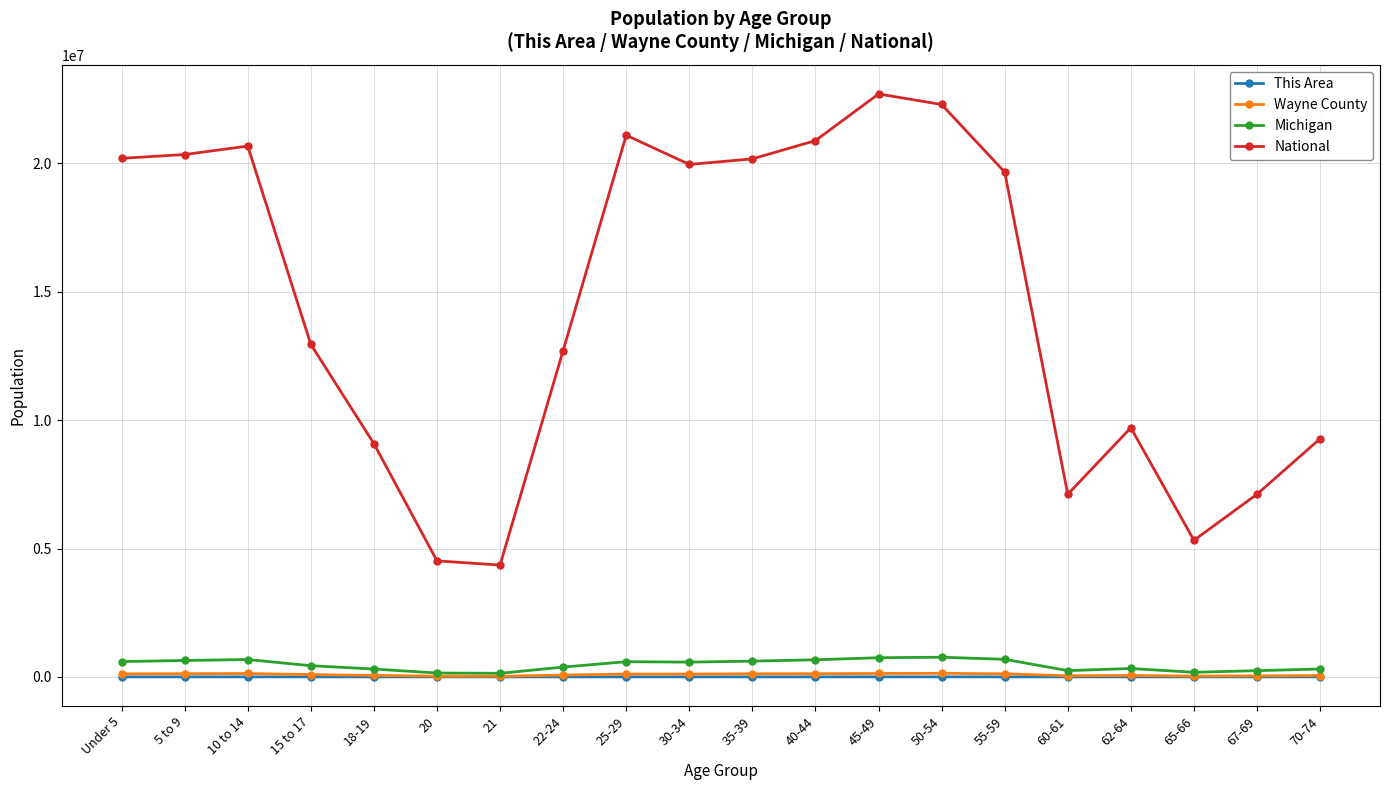

What is the value of the National point at the 9th from the left?

21101849